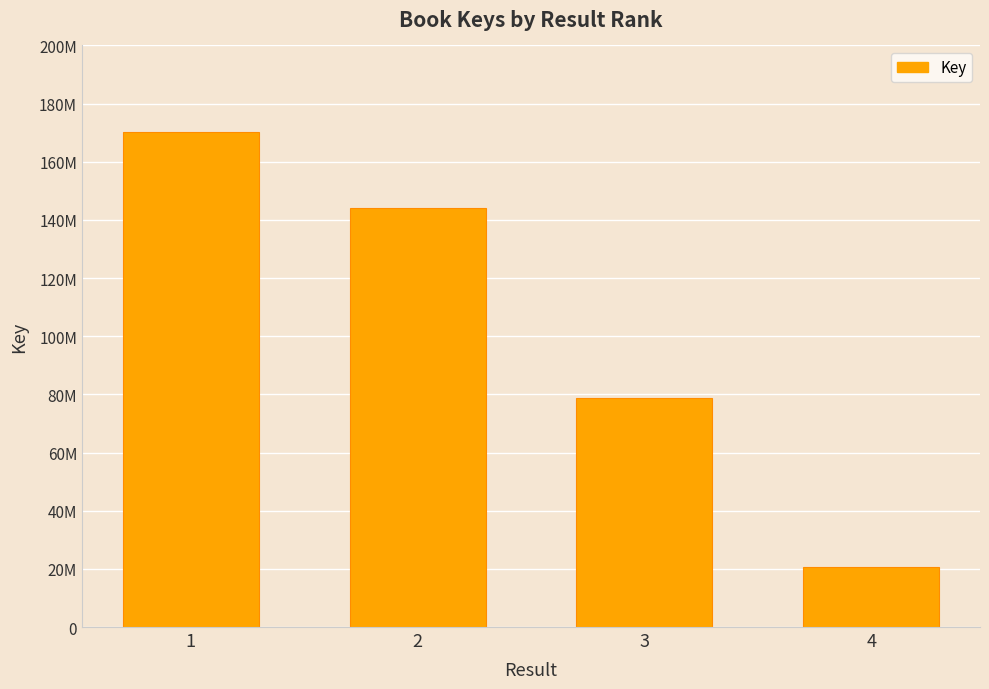

Are the bars horizontal?

No